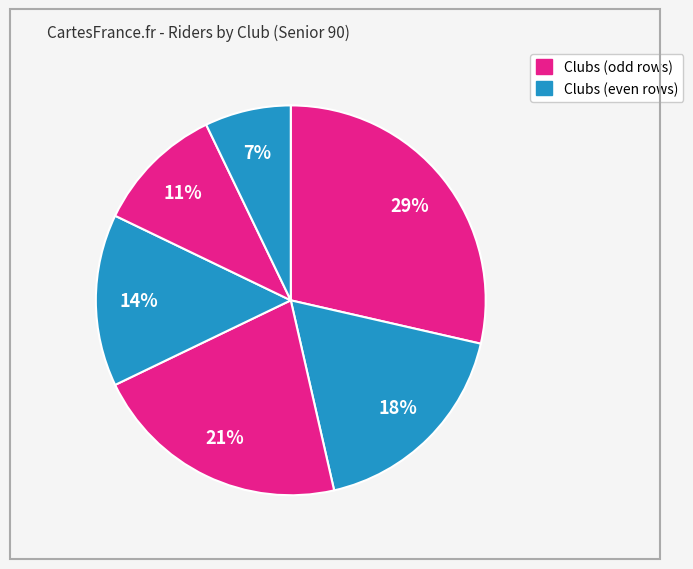

To the nearest percent, what is the average slice percentage?

17%